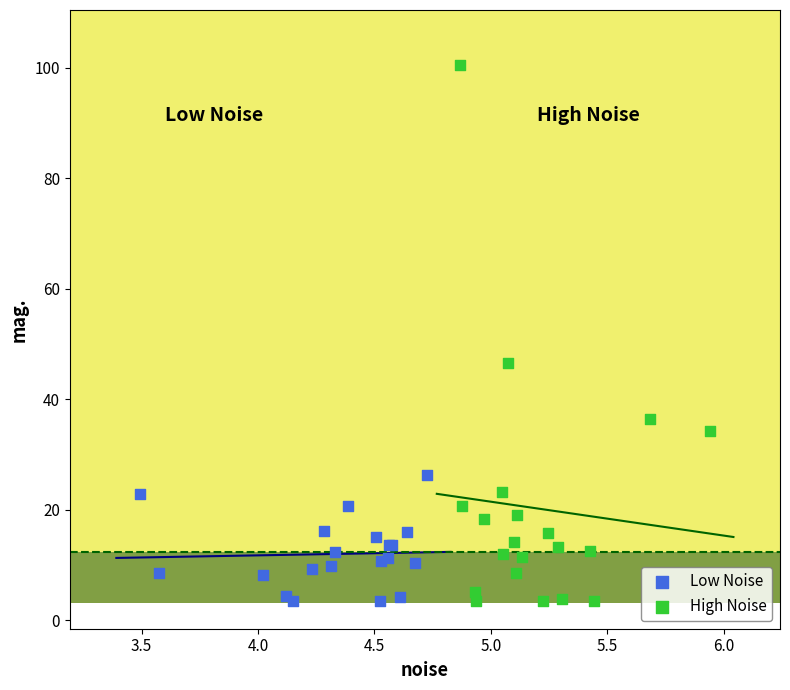

Which series has the widest spread of Y values?

High Noise